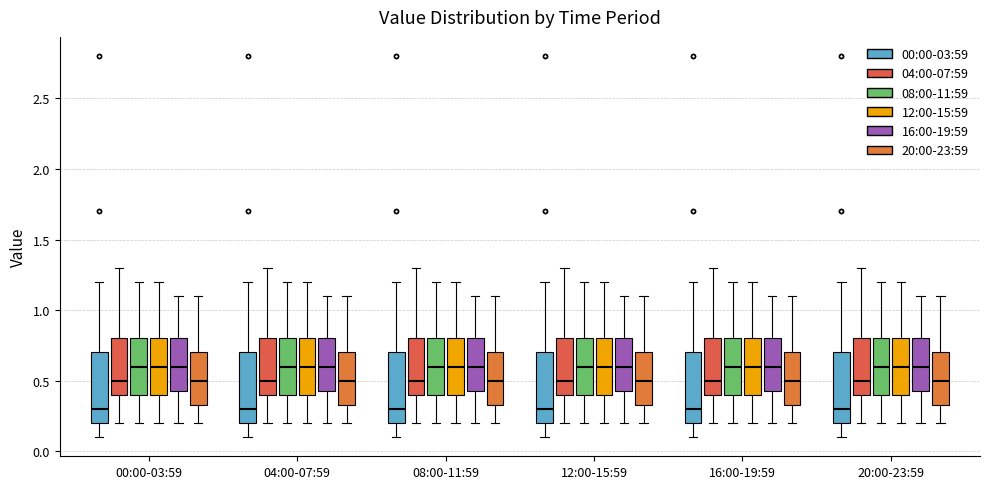

Reading left to right, transcribe this box plot: for each box, give where its median line is, the range the box spans, and where its two whiskers end, as read against the y-axis. The values are not printed on the chart, so give them approximately, as read against the axis.

00:00-03:59 (00:00-03:59): median 0.30, box 0.20 to 0.70, whiskers 0.10 to 1.20
00:00-03:59 (04:00-07:59): median 0.50, box 0.40 to 0.80, whiskers 0.20 to 1.30
00:00-03:59 (08:00-11:59): median 0.60, box 0.40 to 0.80, whiskers 0.20 to 1.20
00:00-03:59 (12:00-15:59): median 0.60, box 0.40 to 0.80, whiskers 0.20 to 1.20
00:00-03:59 (16:00-19:59): median 0.60, box 0.45 to 0.80, whiskers 0.20 to 1.10
00:00-03:59 (20:00-23:59): median 0.50, box 0.35 to 0.70, whiskers 0.20 to 1.10
04:00-07:59 (00:00-03:59): median 0.30, box 0.20 to 0.70, whiskers 0.10 to 1.20
04:00-07:59 (04:00-07:59): median 0.50, box 0.40 to 0.80, whiskers 0.20 to 1.30
04:00-07:59 (08:00-11:59): median 0.60, box 0.40 to 0.80, whiskers 0.20 to 1.20
04:00-07:59 (12:00-15:59): median 0.60, box 0.40 to 0.80, whiskers 0.20 to 1.20
04:00-07:59 (16:00-19:59): median 0.60, box 0.45 to 0.80, whiskers 0.20 to 1.10
04:00-07:59 (20:00-23:59): median 0.50, box 0.35 to 0.70, whiskers 0.20 to 1.10
08:00-11:59 (00:00-03:59): median 0.30, box 0.20 to 0.70, whiskers 0.10 to 1.20
08:00-11:59 (04:00-07:59): median 0.50, box 0.40 to 0.80, whiskers 0.20 to 1.30
08:00-11:59 (08:00-11:59): median 0.60, box 0.40 to 0.80, whiskers 0.20 to 1.20
08:00-11:59 (12:00-15:59): median 0.60, box 0.40 to 0.80, whiskers 0.20 to 1.20
08:00-11:59 (16:00-19:59): median 0.60, box 0.45 to 0.80, whiskers 0.20 to 1.10
08:00-11:59 (20:00-23:59): median 0.50, box 0.35 to 0.70, whiskers 0.20 to 1.10
12:00-15:59 (00:00-03:59): median 0.30, box 0.20 to 0.70, whiskers 0.10 to 1.20
12:00-15:59 (04:00-07:59): median 0.50, box 0.40 to 0.80, whiskers 0.20 to 1.30
12:00-15:59 (08:00-11:59): median 0.60, box 0.40 to 0.80, whiskers 0.20 to 1.20
12:00-15:59 (12:00-15:59): median 0.60, box 0.40 to 0.80, whiskers 0.20 to 1.20
12:00-15:59 (16:00-19:59): median 0.60, box 0.45 to 0.80, whiskers 0.20 to 1.10
12:00-15:59 (20:00-23:59): median 0.50, box 0.35 to 0.70, whiskers 0.20 to 1.10
16:00-19:59 (00:00-03:59): median 0.30, box 0.20 to 0.70, whiskers 0.10 to 1.20
16:00-19:59 (04:00-07:59): median 0.50, box 0.40 to 0.80, whiskers 0.20 to 1.30
16:00-19:59 (08:00-11:59): median 0.60, box 0.40 to 0.80, whiskers 0.20 to 1.20
16:00-19:59 (12:00-15:59): median 0.60, box 0.40 to 0.80, whiskers 0.20 to 1.20
16:00-19:59 (16:00-19:59): median 0.60, box 0.45 to 0.80, whiskers 0.20 to 1.10
16:00-19:59 (20:00-23:59): median 0.50, box 0.35 to 0.70, whiskers 0.20 to 1.10
20:00-23:59 (00:00-03:59): median 0.30, box 0.20 to 0.70, whiskers 0.10 to 1.20
20:00-23:59 (04:00-07:59): median 0.50, box 0.40 to 0.80, whiskers 0.20 to 1.30
20:00-23:59 (08:00-11:59): median 0.60, box 0.40 to 0.80, whiskers 0.20 to 1.20
20:00-23:59 (12:00-15:59): median 0.60, box 0.40 to 0.80, whiskers 0.20 to 1.20
20:00-23:59 (16:00-19:59): median 0.60, box 0.45 to 0.80, whiskers 0.20 to 1.10
20:00-23:59 (20:00-23:59): median 0.50, box 0.35 to 0.70, whiskers 0.20 to 1.10